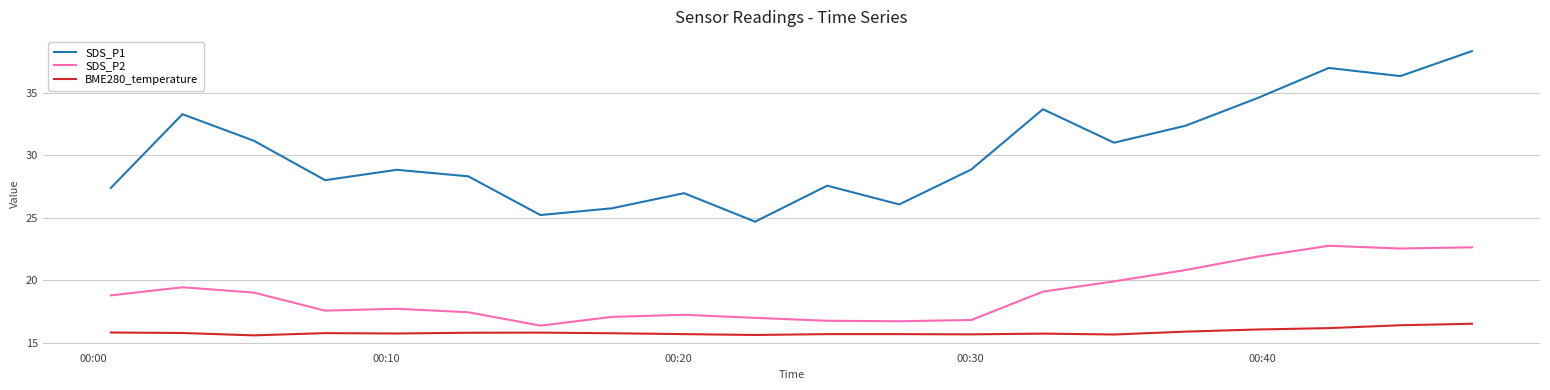

True or false: SDS_P2 and SDS_P1 intersect in this chart.

False